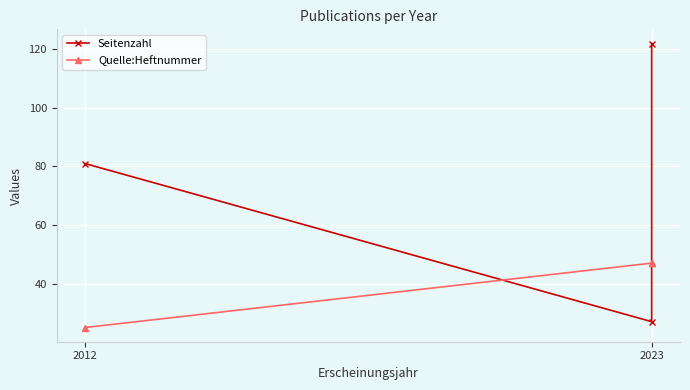

Is it true that Seitenzahl equals 43 at 2012?

False